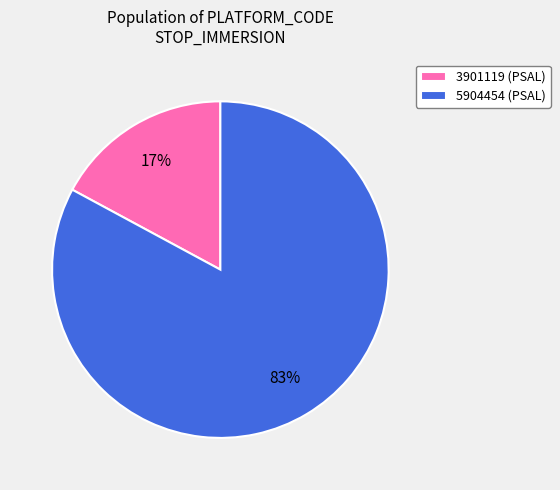

The 5904454 (PSAL) slice represents 83% of the pie. True or false?

True